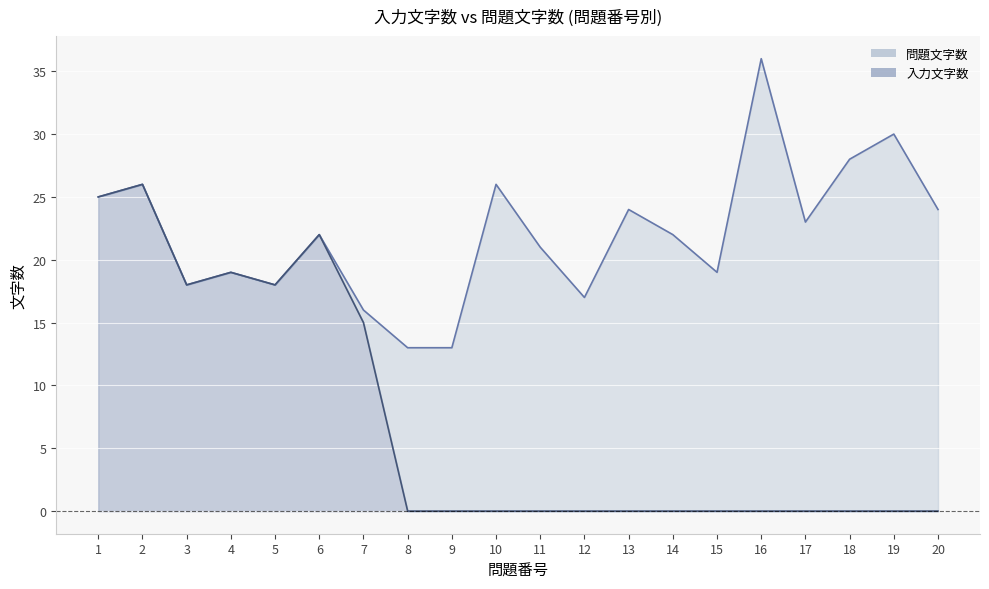

At which category is the sum across all series the highest?

2